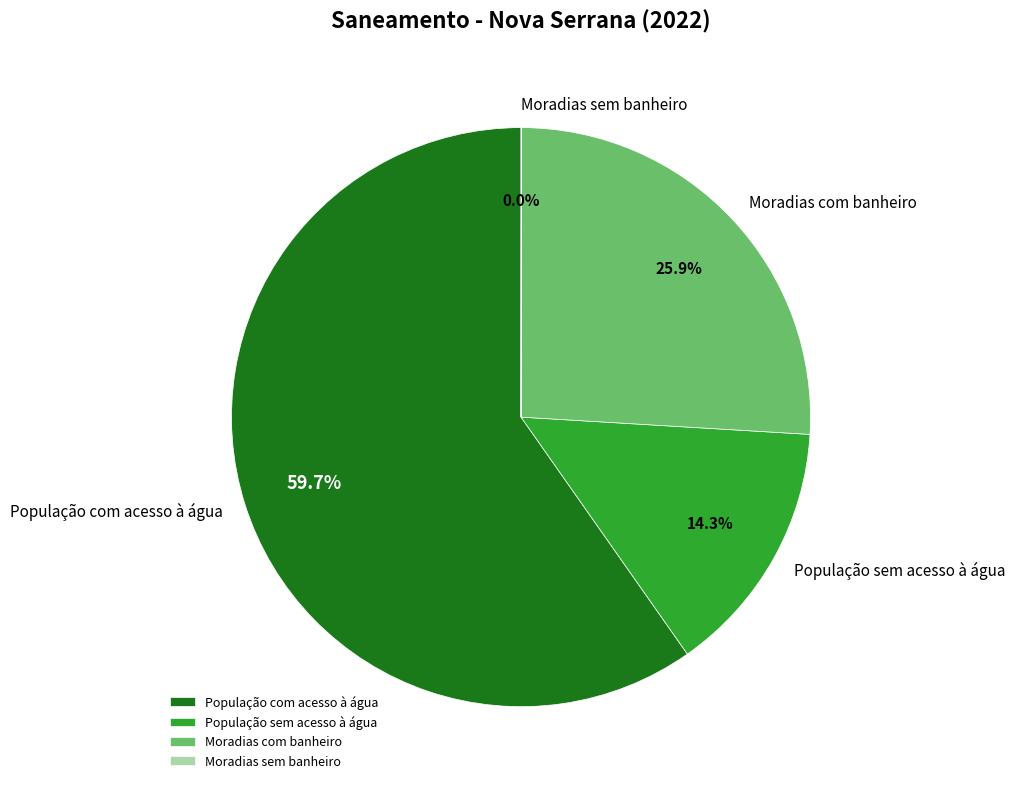

True or false: População sem acesso à água accounts for 27% of the total.

False